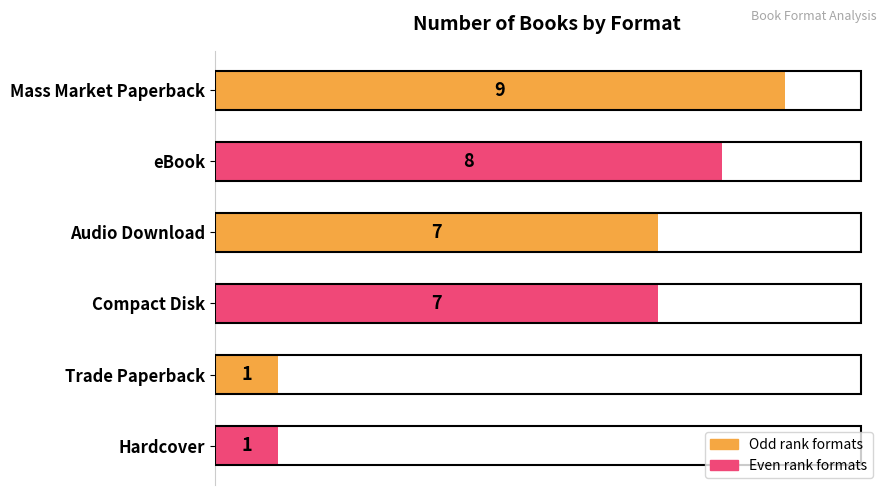

Reading top to bottom, transcribe all the data shown in this chart.

Mass Market Paperback=9	eBook=8	Audio Download=7	Compact Disk=7	Trade Paperback=1	Hardcover=1